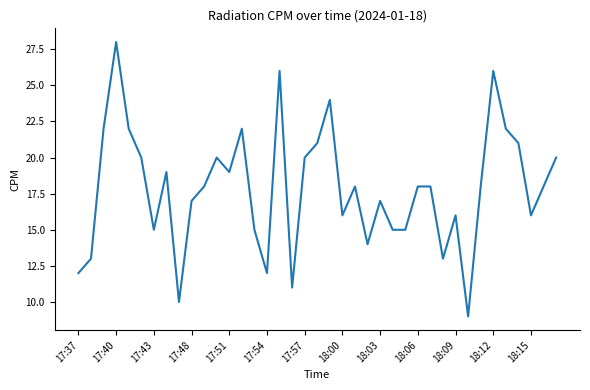

Does the chart have visible grid lines?

No